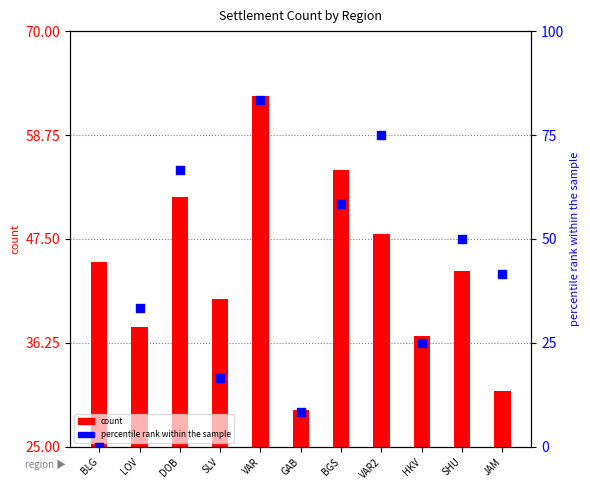

Which series contains the lowest Y value?

percentile rank within the sample